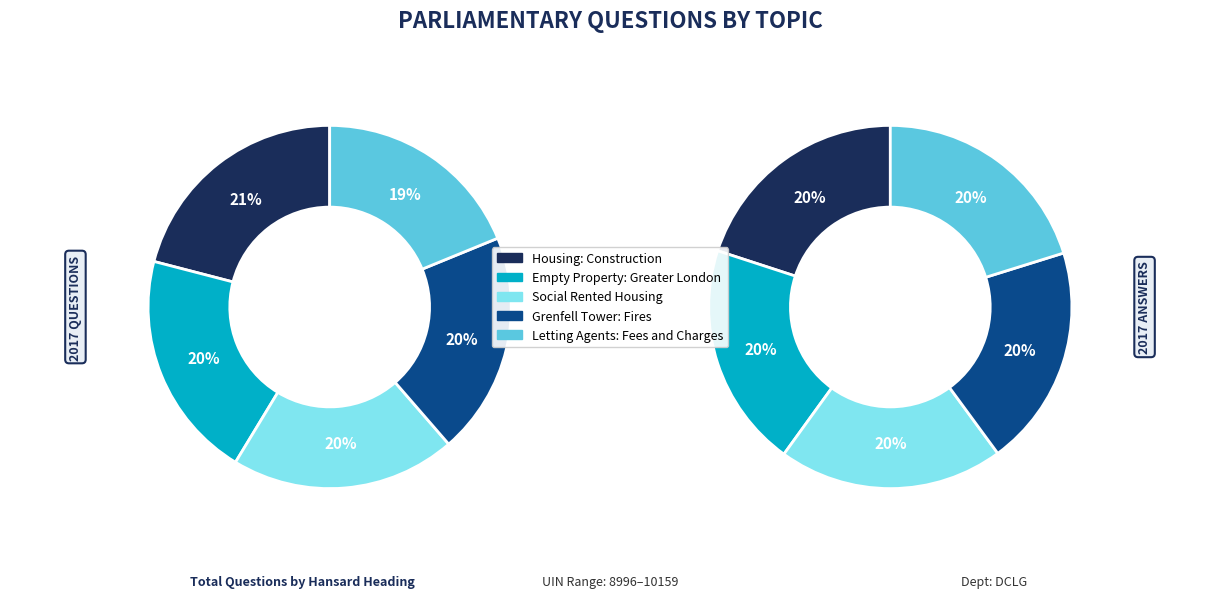

To the nearest percent, what percentage of the pie is Grenfell Tower: Fires?

20%